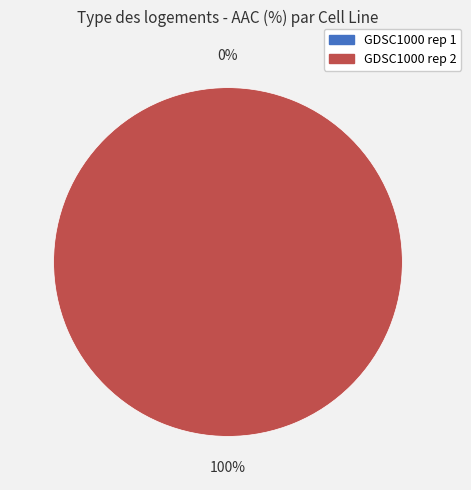

Does any single category account for the majority?

Yes